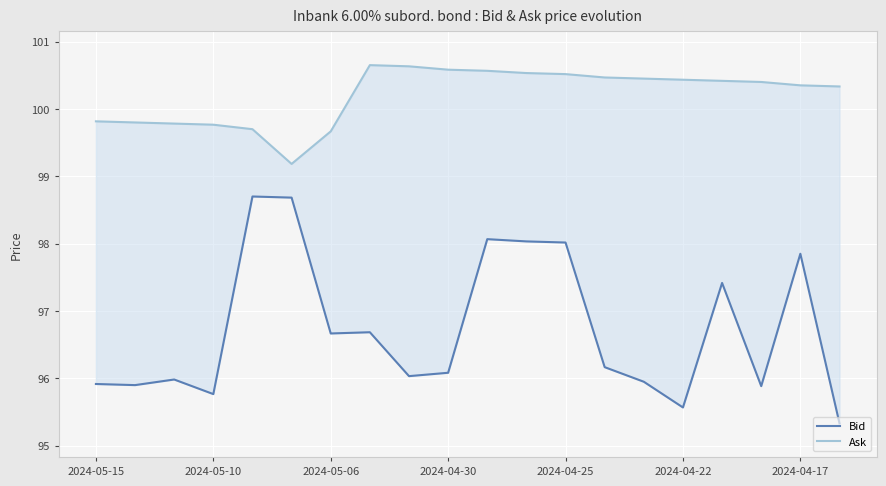

List the series in order of their overall mean, lowest first.

Bid, Ask